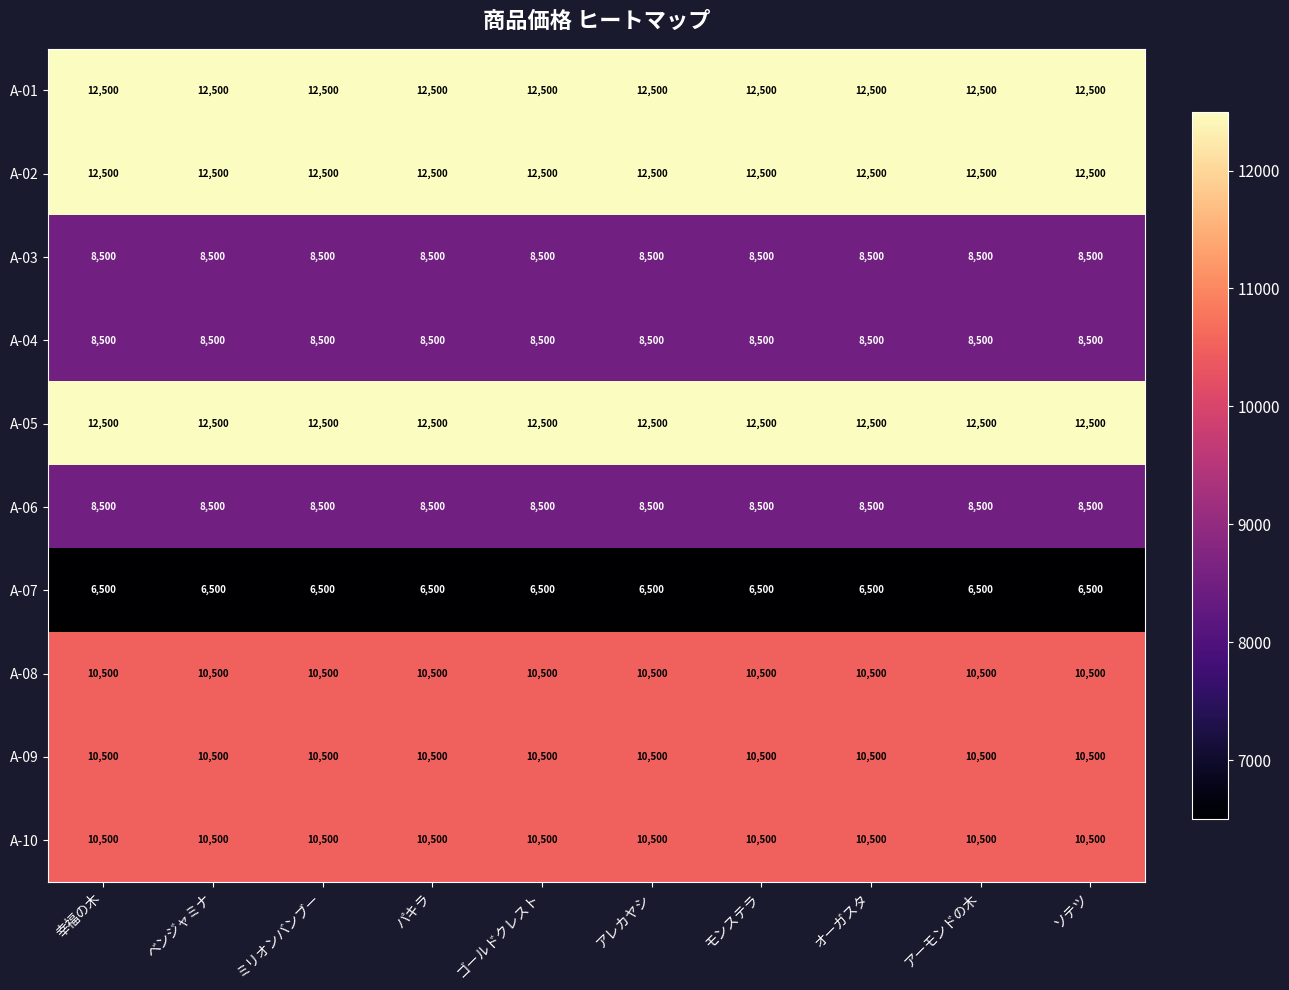

At how many categories does at least one series exceed 11273?

10